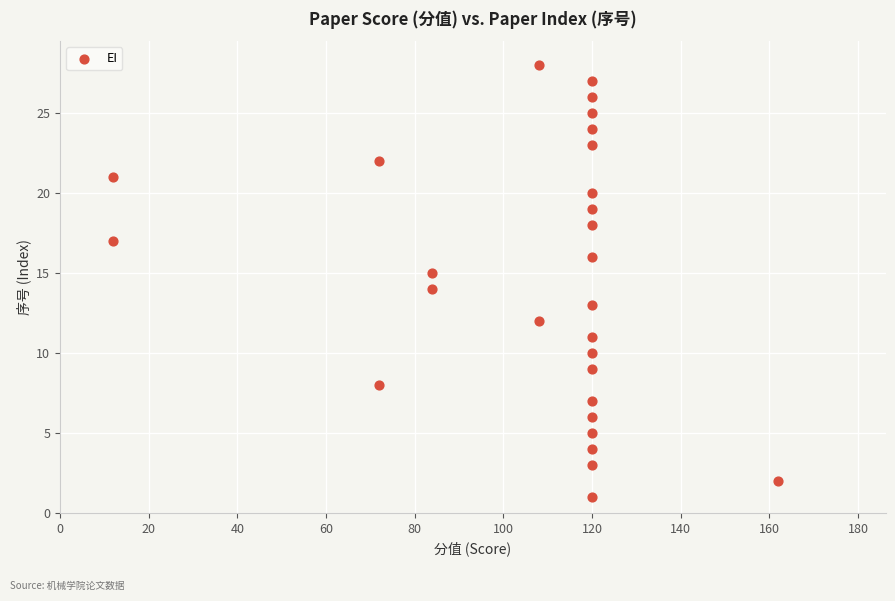

What is the range of Y values (max minus min)?

27